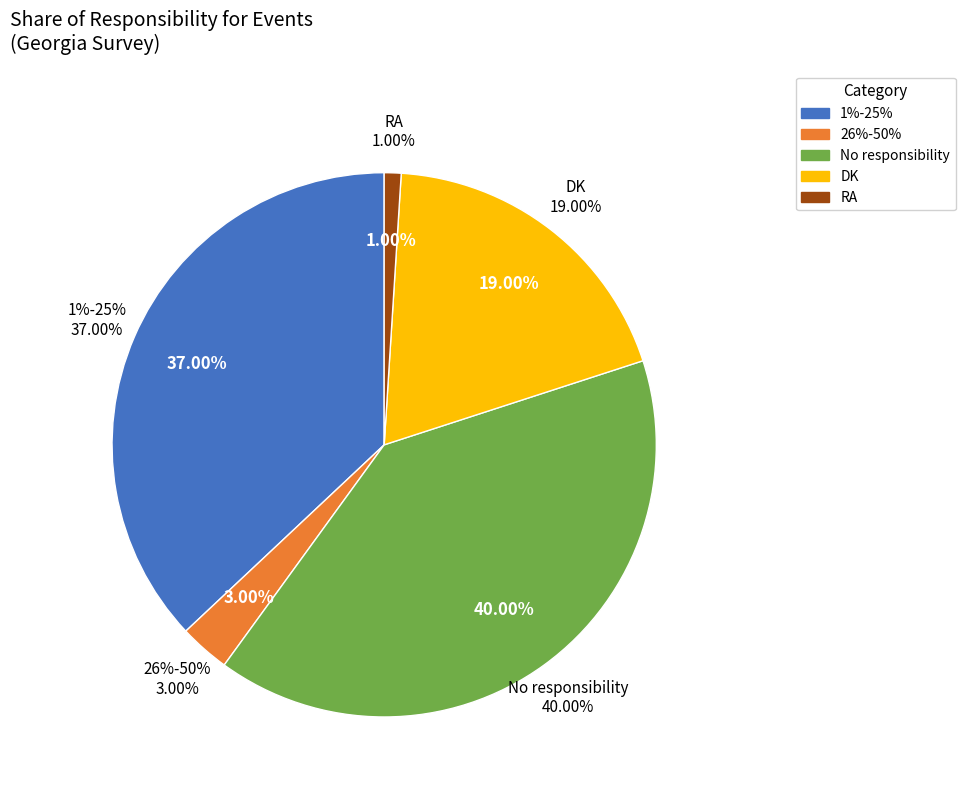

The No responsibility slice represents 40% of the pie. True or false?

True